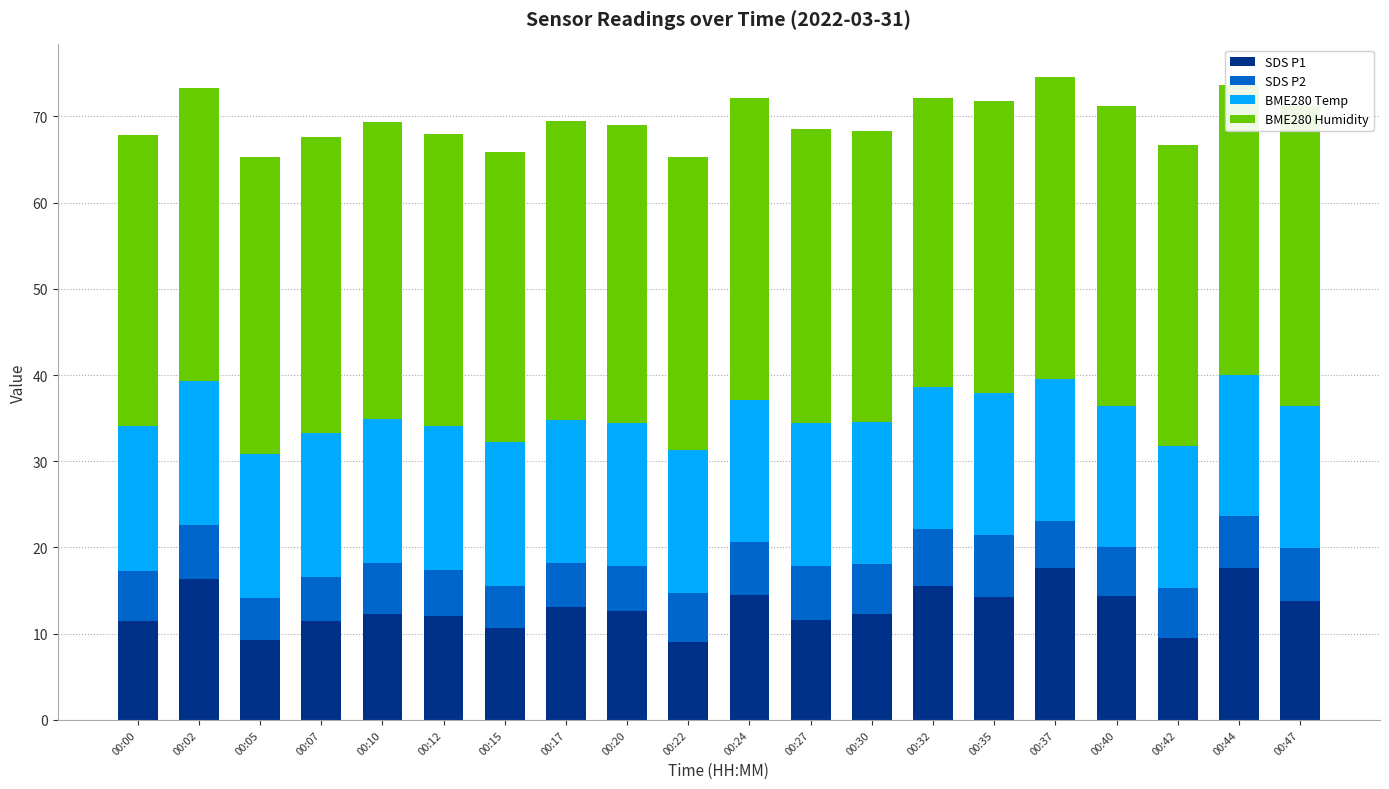

What is the total value across all series at 00:17?

69.5